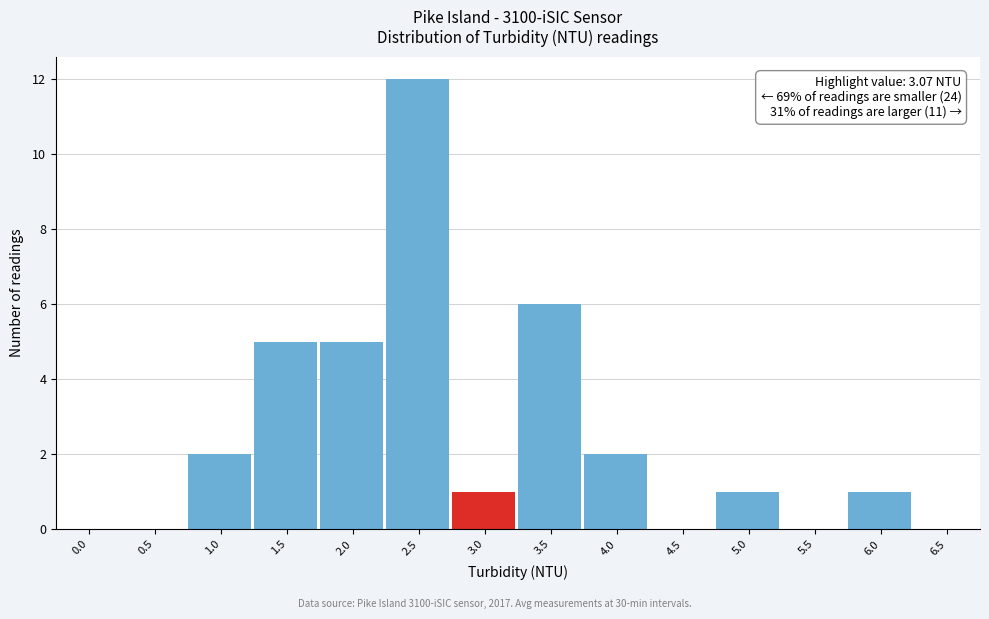

Reading left to right, list all the values displayed in this chart.

0.0=0	0.5=0	1.0=2	1.5=5	2.0=5	2.5=12	3.0=1	3.5=6	4.0=2	4.5=0	5.0=1	5.5=0	6.0=1	6.5=0